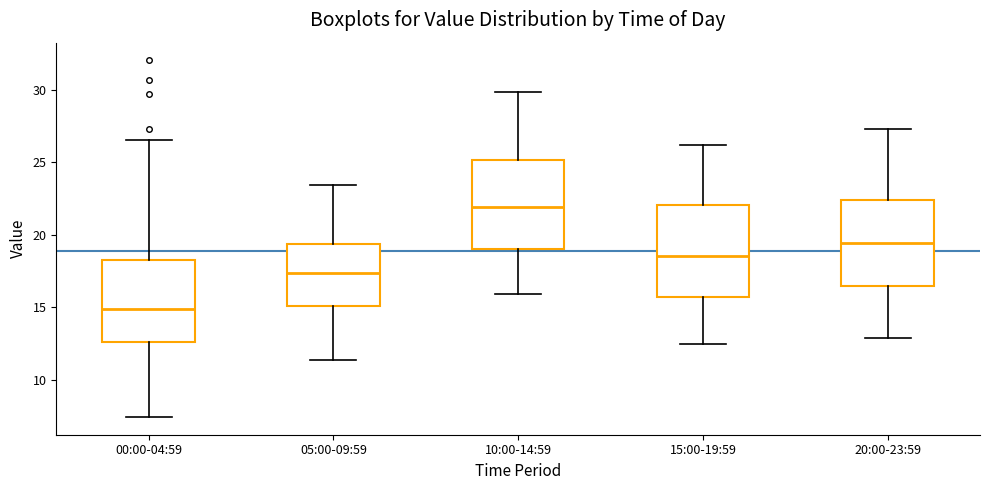

Reading left to right, transcribe this box plot: for each box, give where its median line is, the range the box spans, and where its two whiskers end, as read against the y-axis. The values are not printed on the chart, so give them approximately, as read against the axis.

00:00-04:59: median 15.0, box 12.5 to 18.5, whiskers 7.5 to 26.5
05:00-09:59: median 17.5, box 15.0 to 19.5, whiskers 11.5 to 23.5
10:00-14:59: median 22.0, box 19.0 to 25.0, whiskers 16.0 to 30.0
15:00-19:59: median 18.5, box 16.0 to 22.0, whiskers 12.5 to 26.0
20:00-23:59: median 19.5, box 16.5 to 22.5, whiskers 13.0 to 27.5